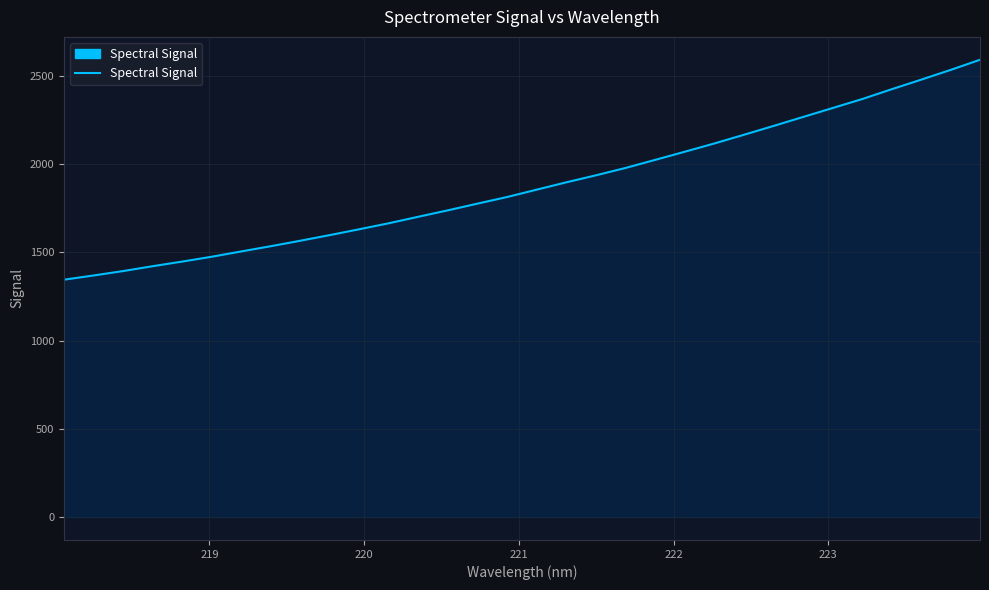

What is the greatest value displayed?

2590.6